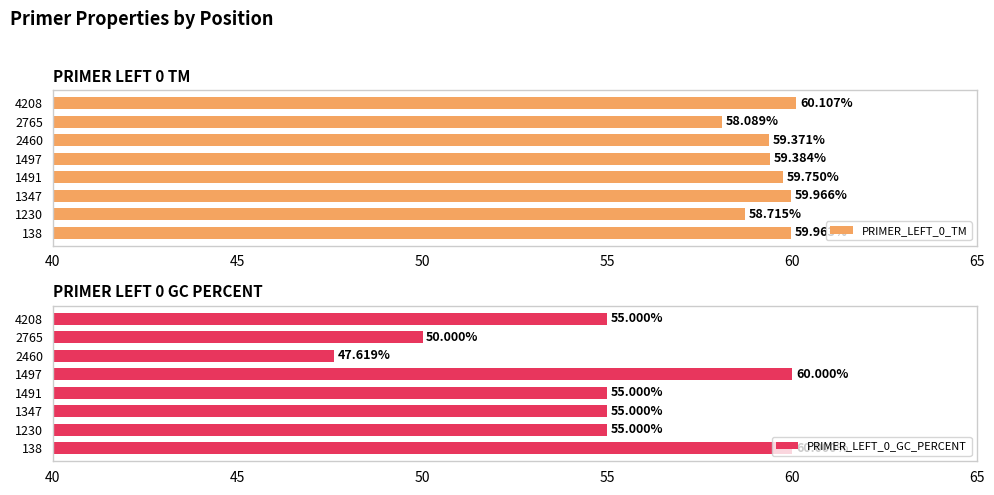

How many bars are there in each group?

2